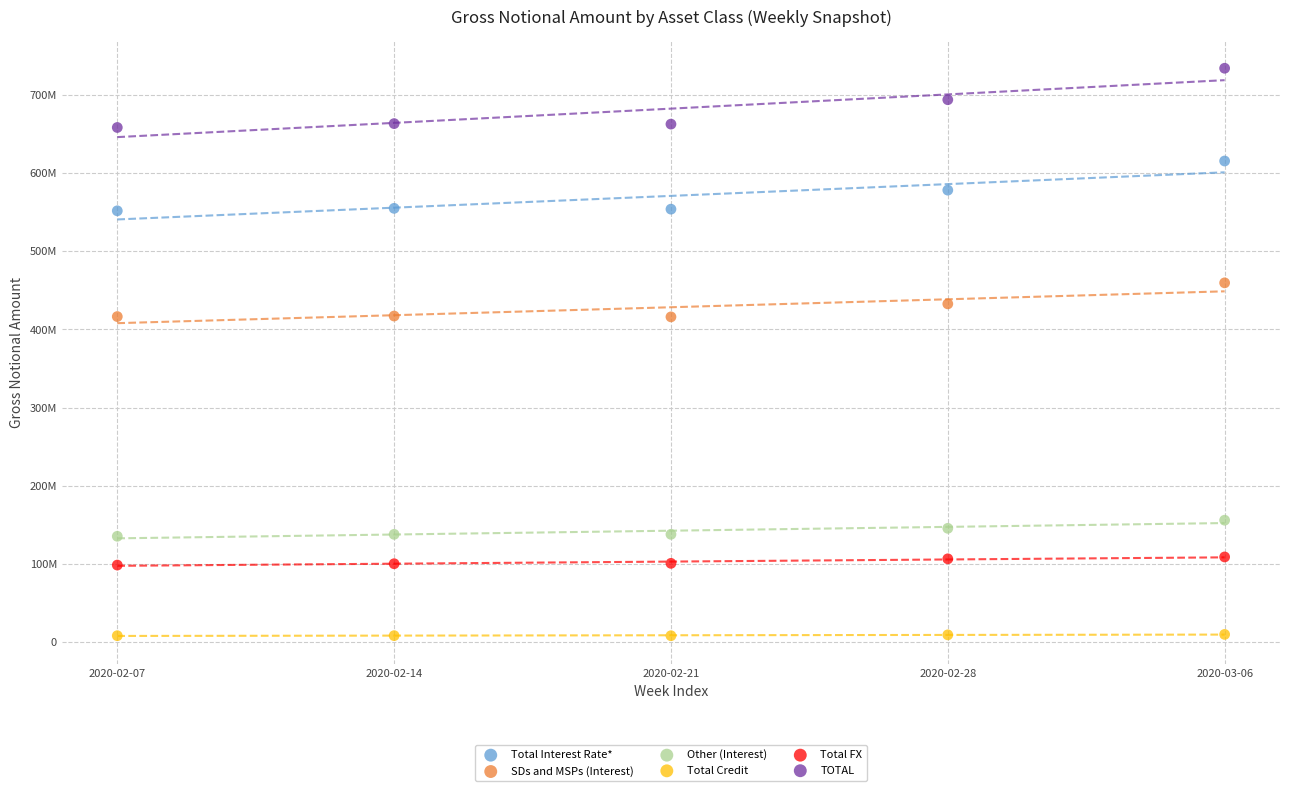

What are all the series names shown in the legend?

Total Interest Rate*, SDs and MSPs (Interest), Other (Interest), Total Credit, Total FX, TOTAL